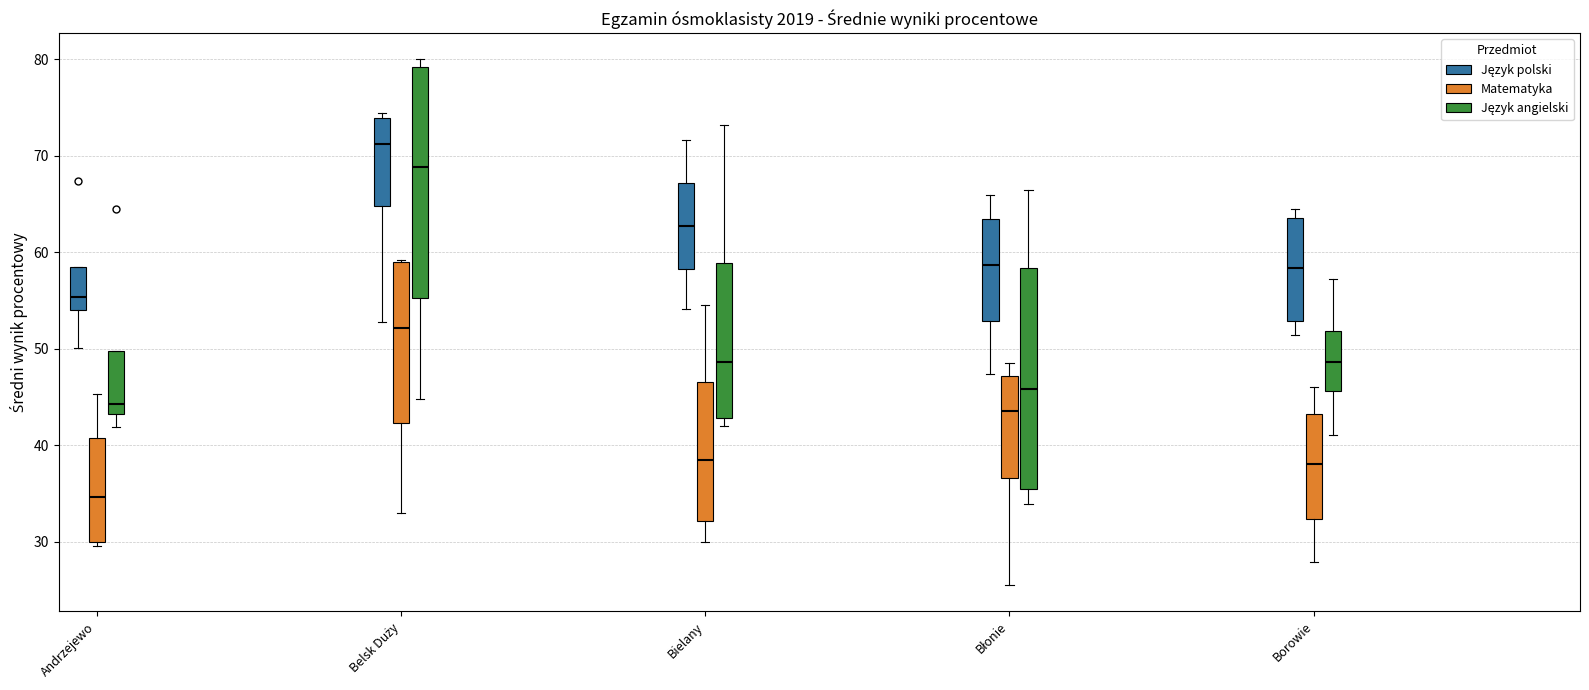

Reading left to right, read every box against the y-axis: the position of its median line, the range the box covers, and the ends of its whiskers. The values are not printed on the chart, so give them approximately, as read against the axis.

Andrzejewo (Język polski): median 55, box 54 to 58, whiskers 50 to 58
Andrzejewo (Matematyka): median 35, box 30 to 41, whiskers 30 (just below the box's lower edge) to 45
Andrzejewo (Język angielski): median 44, box 43 to 50, whiskers 42 to 50
Belsk Duży (Język polski): median 71, box 65 to 74, whiskers 53 to 74 (just above the box's upper edge)
Belsk Duży (Matematyka): median 52, box 42 to 59, whiskers 33 to 59
Belsk Duży (Język angielski): median 69, box 55 to 79, whiskers 45 to 80
Bielany (Język polski): median 63, box 58 to 67, whiskers 54 to 72
Bielany (Matematyka): median 38, box 32 to 47, whiskers 30 to 55
Bielany (Język angielski): median 49, box 43 to 59, whiskers 42 to 73
Błonie (Język polski): median 59, box 53 to 63, whiskers 47 to 66
Błonie (Matematyka): median 44, box 37 to 47, whiskers 26 to 49
Błonie (Język angielski): median 46, box 35 to 58, whiskers 34 to 66
Borowie (Język polski): median 58, box 53 to 64, whiskers 51 to 65
Borowie (Matematyka): median 38, box 32 to 43, whiskers 28 to 46
Borowie (Język angielski): median 49, box 46 to 52, whiskers 41 to 57